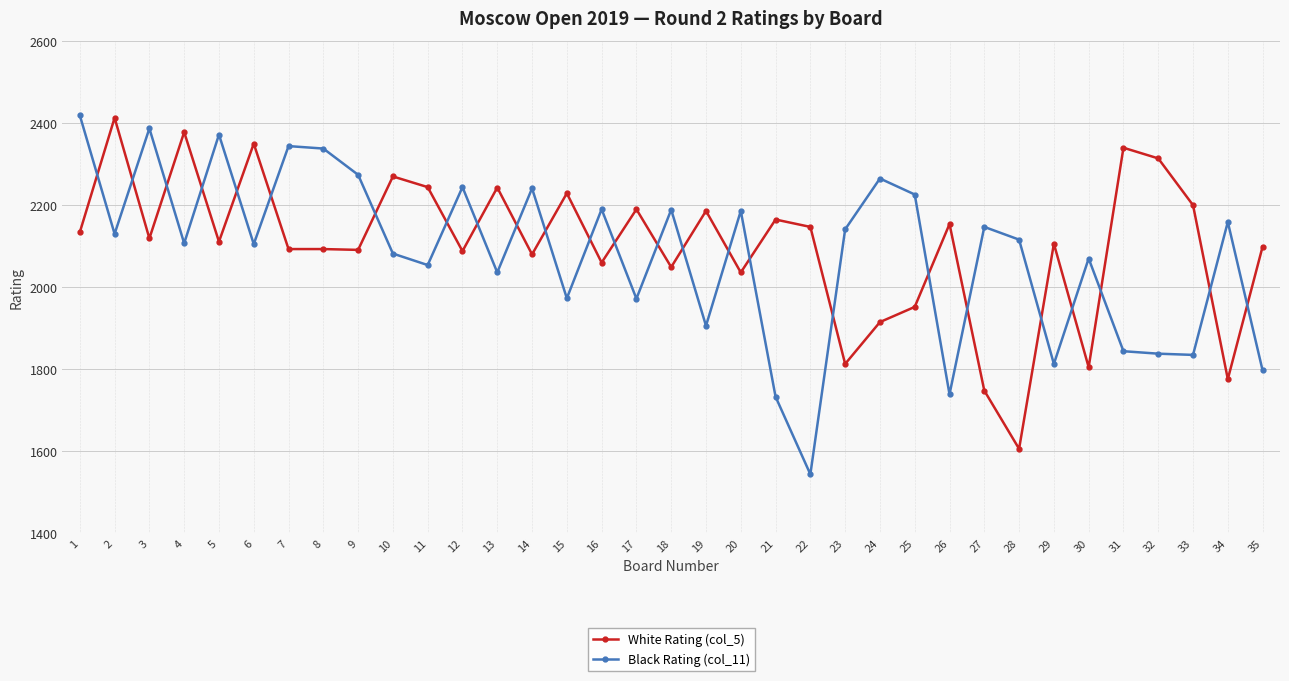

At which label is White Rating (col_5) closest to 2009?

20